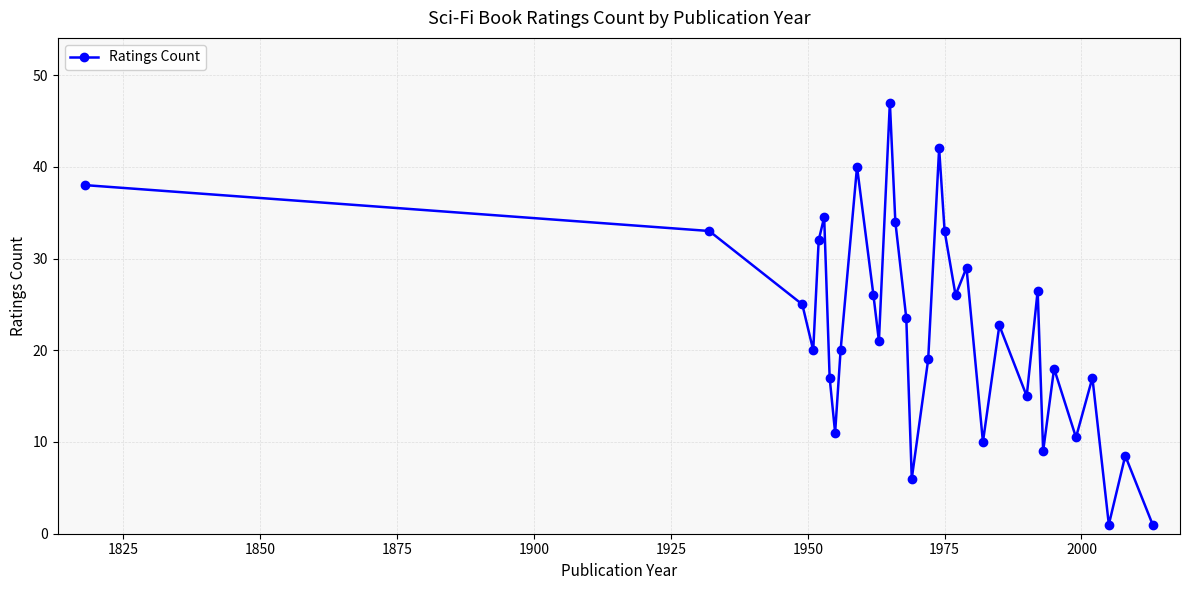

What is the maximum value shown in the chart?

47.0